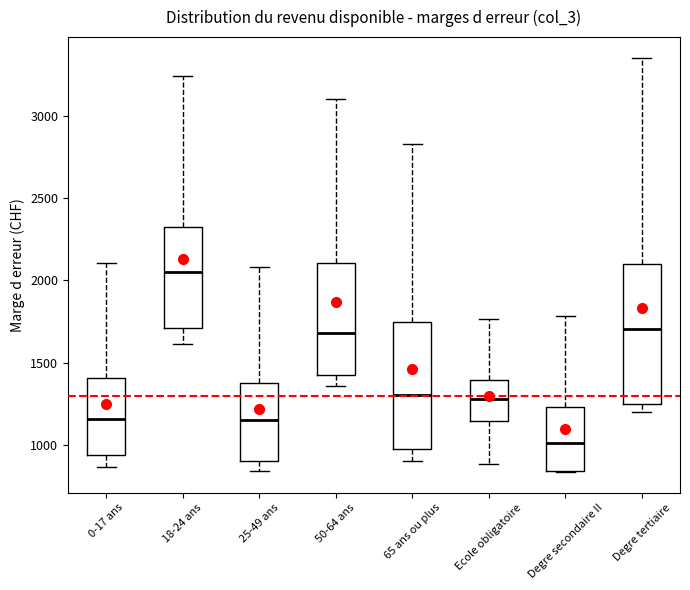

Where does the median line of the box for 25-49 ans sit on the y-axis? The values are not printed on the chart, so give them approximately, as read against the axis.

1150